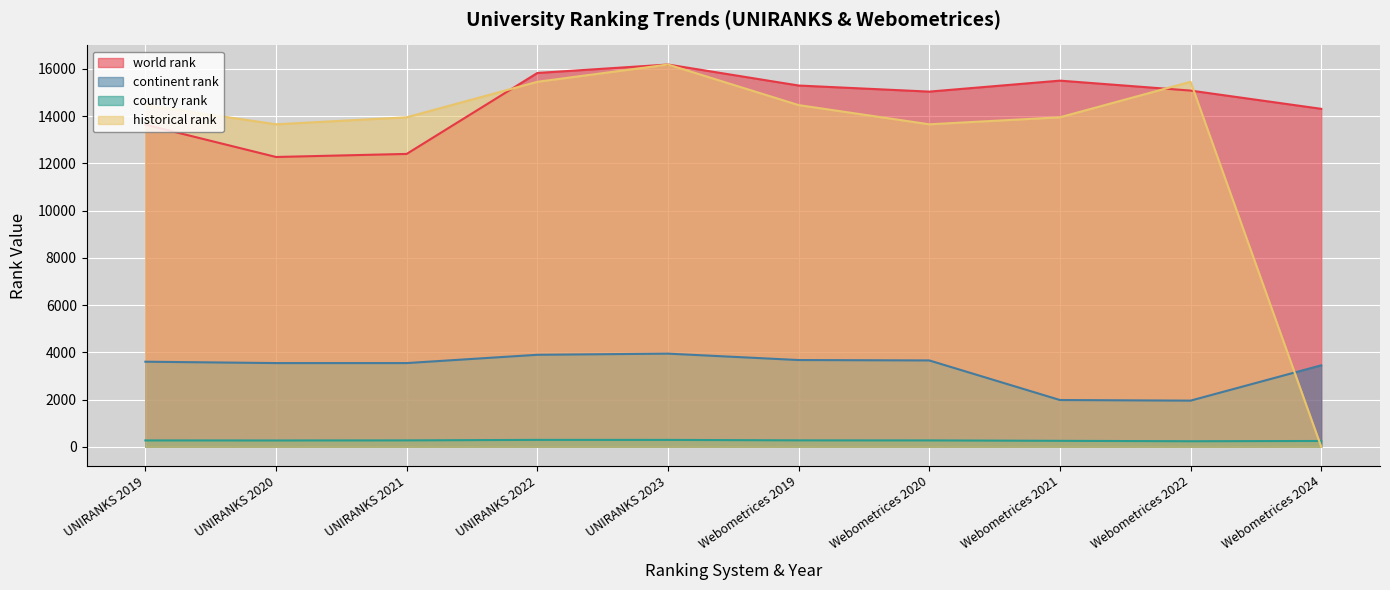

Reading left to right, list all the values displayed in this chart.

world rank: 13640	12272	12402	15829	16187	15298	15040	15505	15084	14311
continent rank: 3603	3545	3545	3896	3945	3674	3657	1981	1955	3450
country rank: 270	268	272	293	292	273	271	253	235	247
historical rank: 14469	13656	13953	15456	16187	14469	13656	13953	15456	0